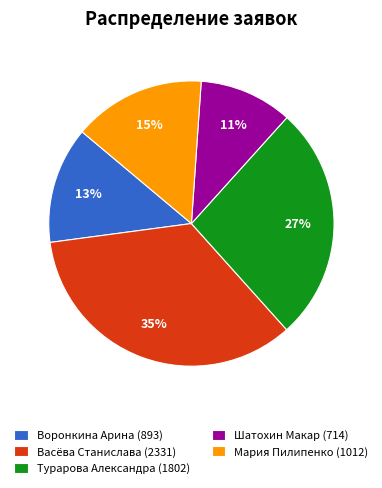

To the nearest percent, what is the difference between the Васёва Станислава and Турарова Александра slice percentages?

8%